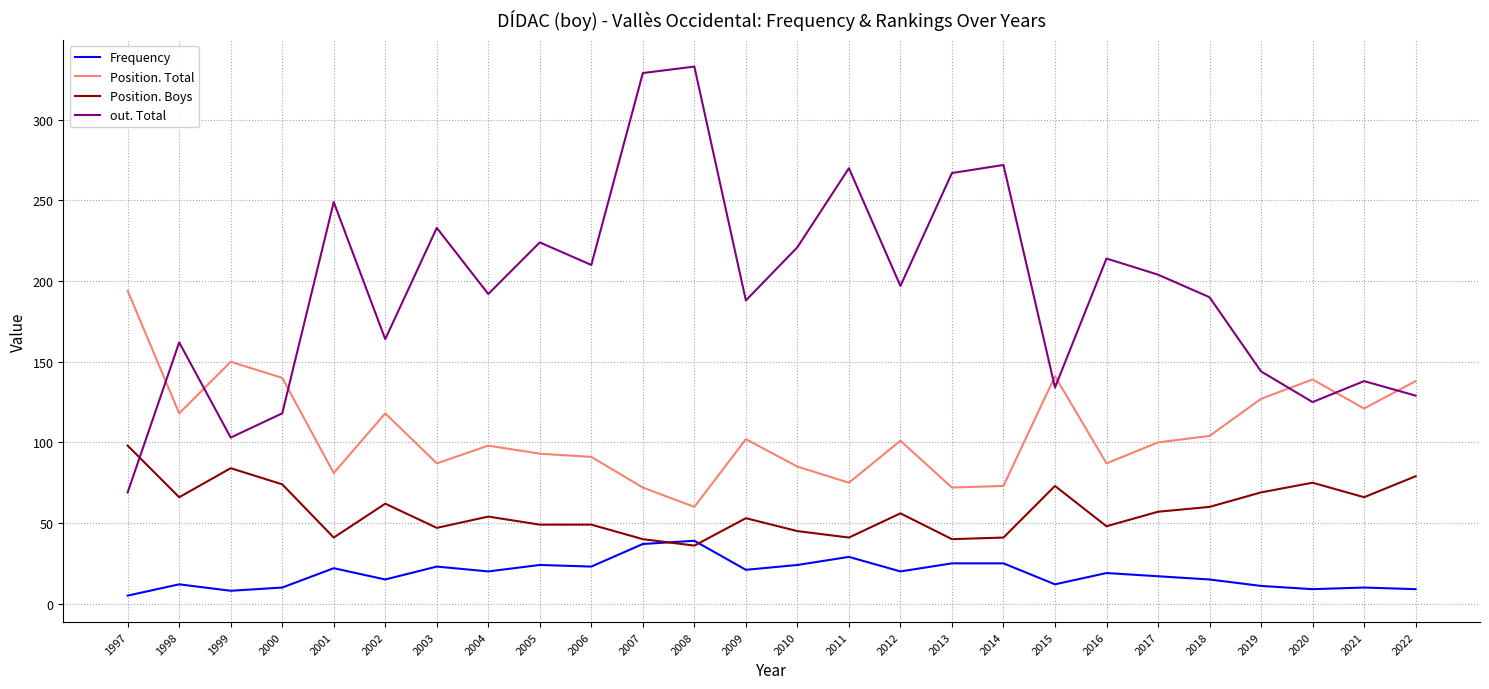

What value does the Position. Boys series have at 2009?

53